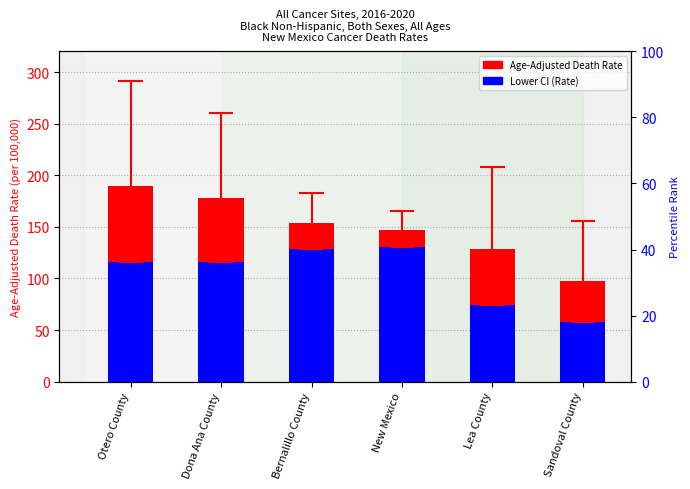

At New Mexico, list the series in order from largest to smallest.

Age-Adjusted Death Rate, Lower CI (Rate)